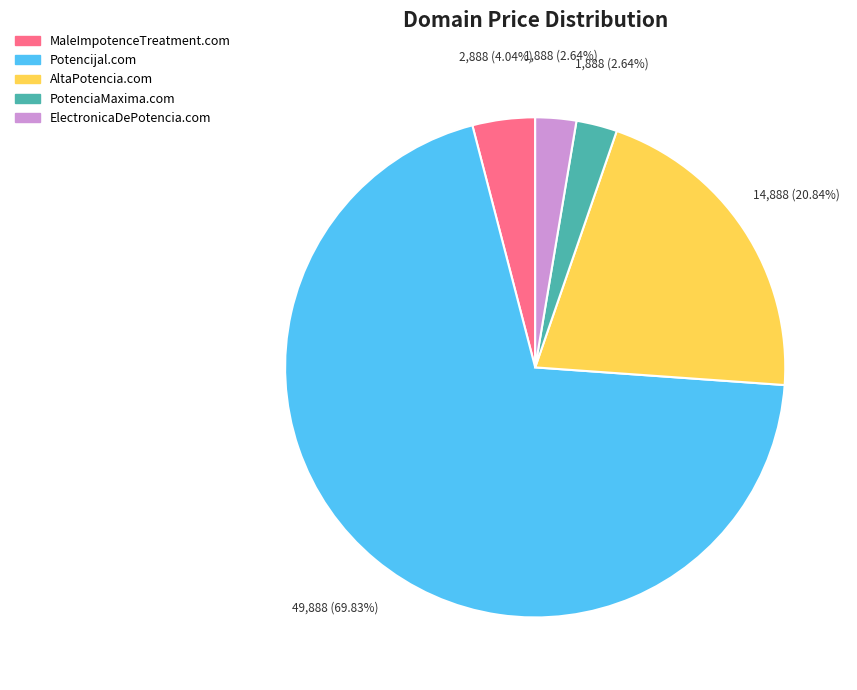

Does any single category account for the majority?

Yes